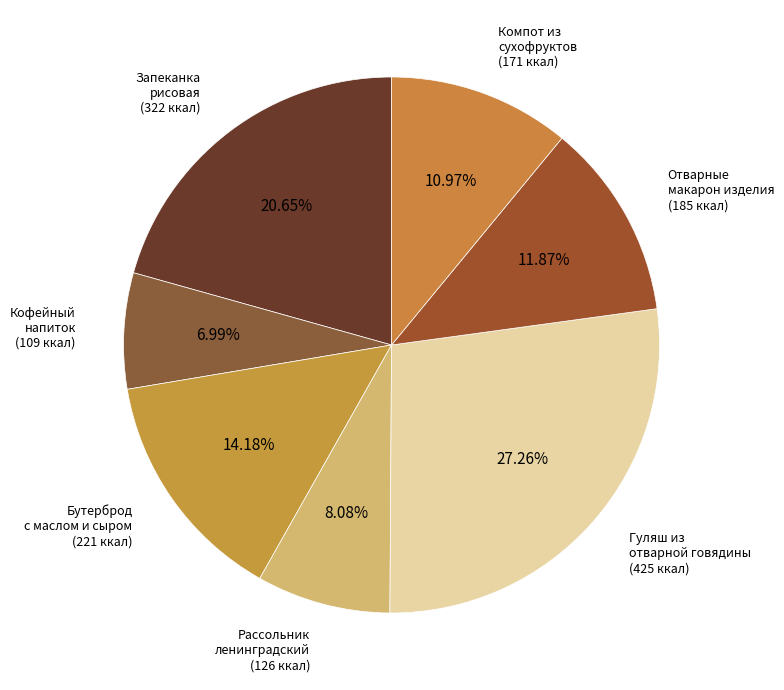

Count the number of slices in the pie.

7